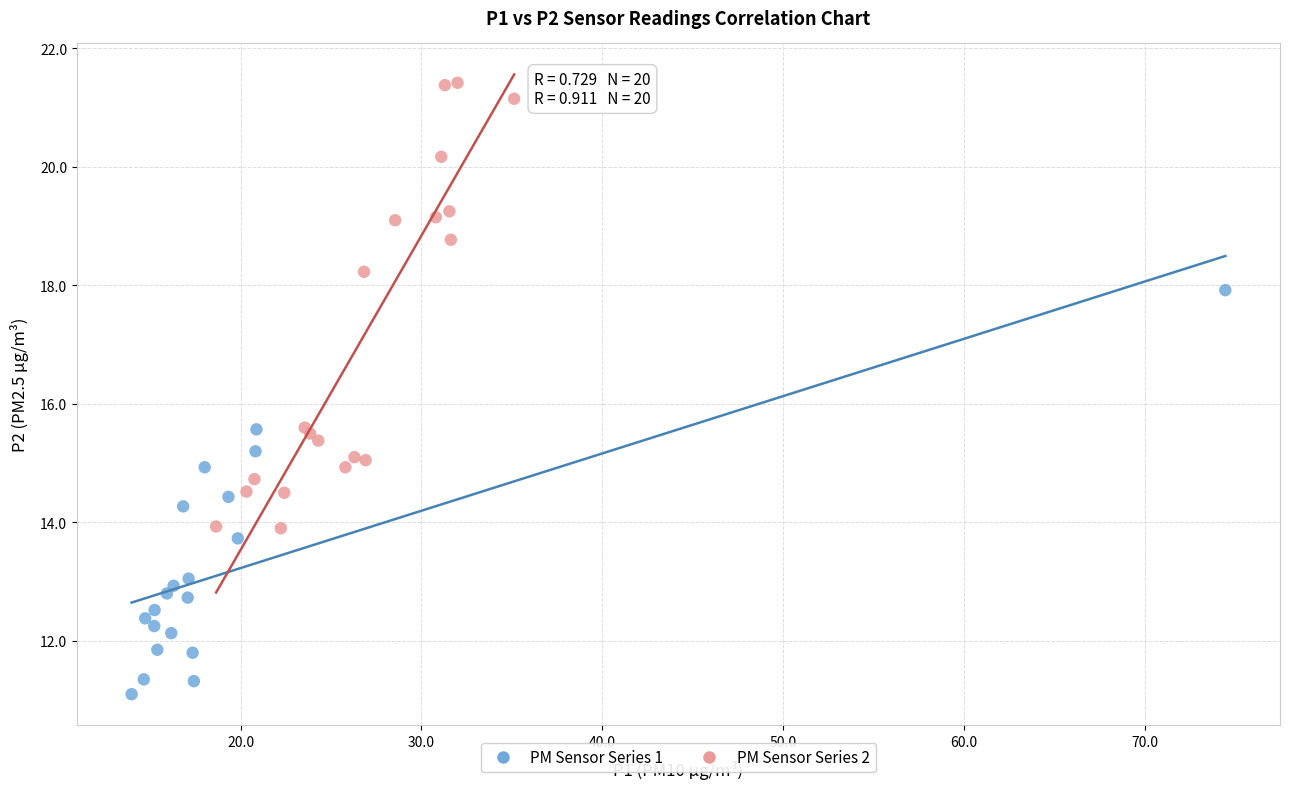

Which series contains the highest Y value?

PM Sensor Series 2